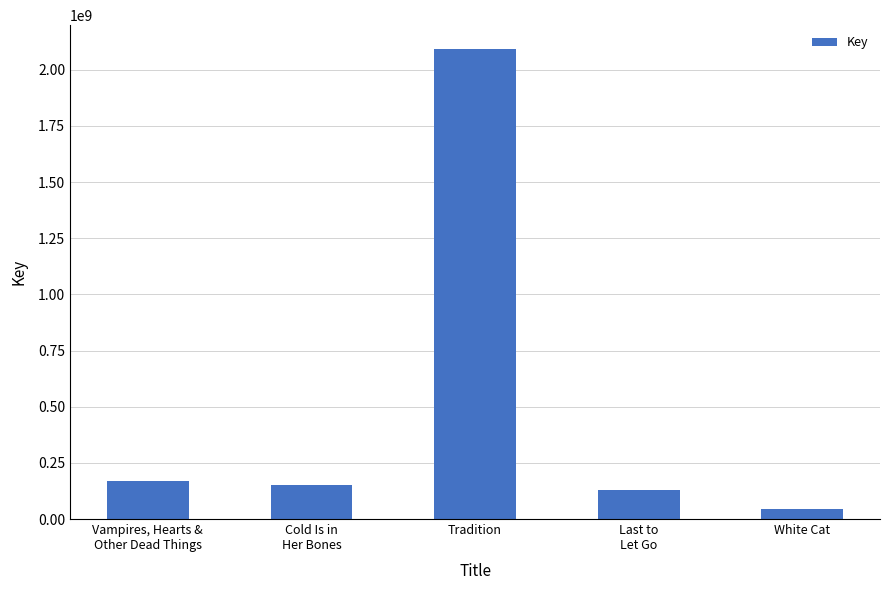

What is the sum of the values at White Cat and Tradition?

2140533252